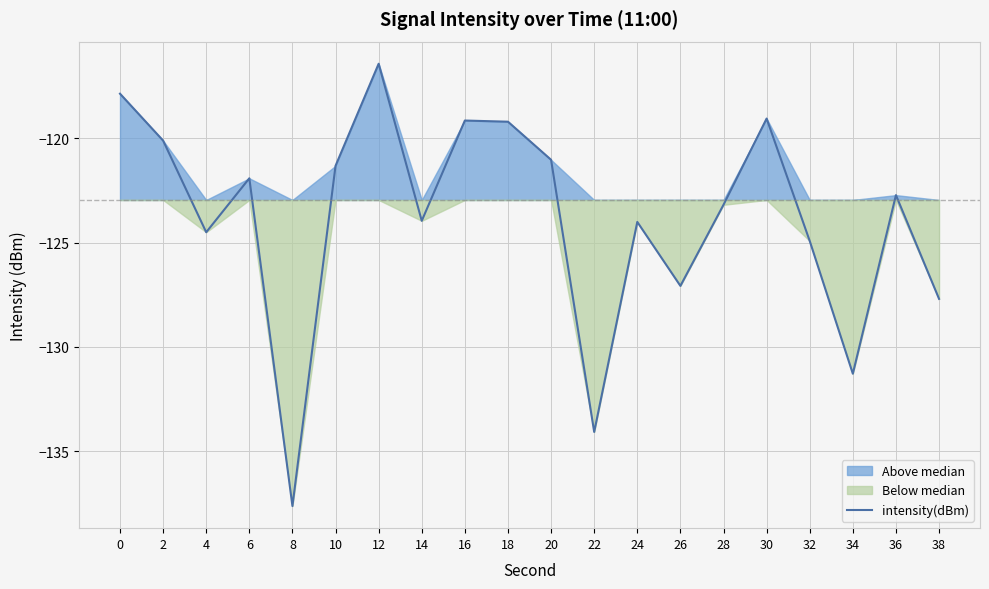

Reading right to left, what are all the values shown in this chart?

-127.7	-122.7	-131.3	-124.9	-119.1	-123.2	-127.1	-124.0	-134.1	-121.0	-119.2	-119.1	-124.0	-116.4	-121.3	-137.6	-121.9	-124.5	-120.1	-117.9